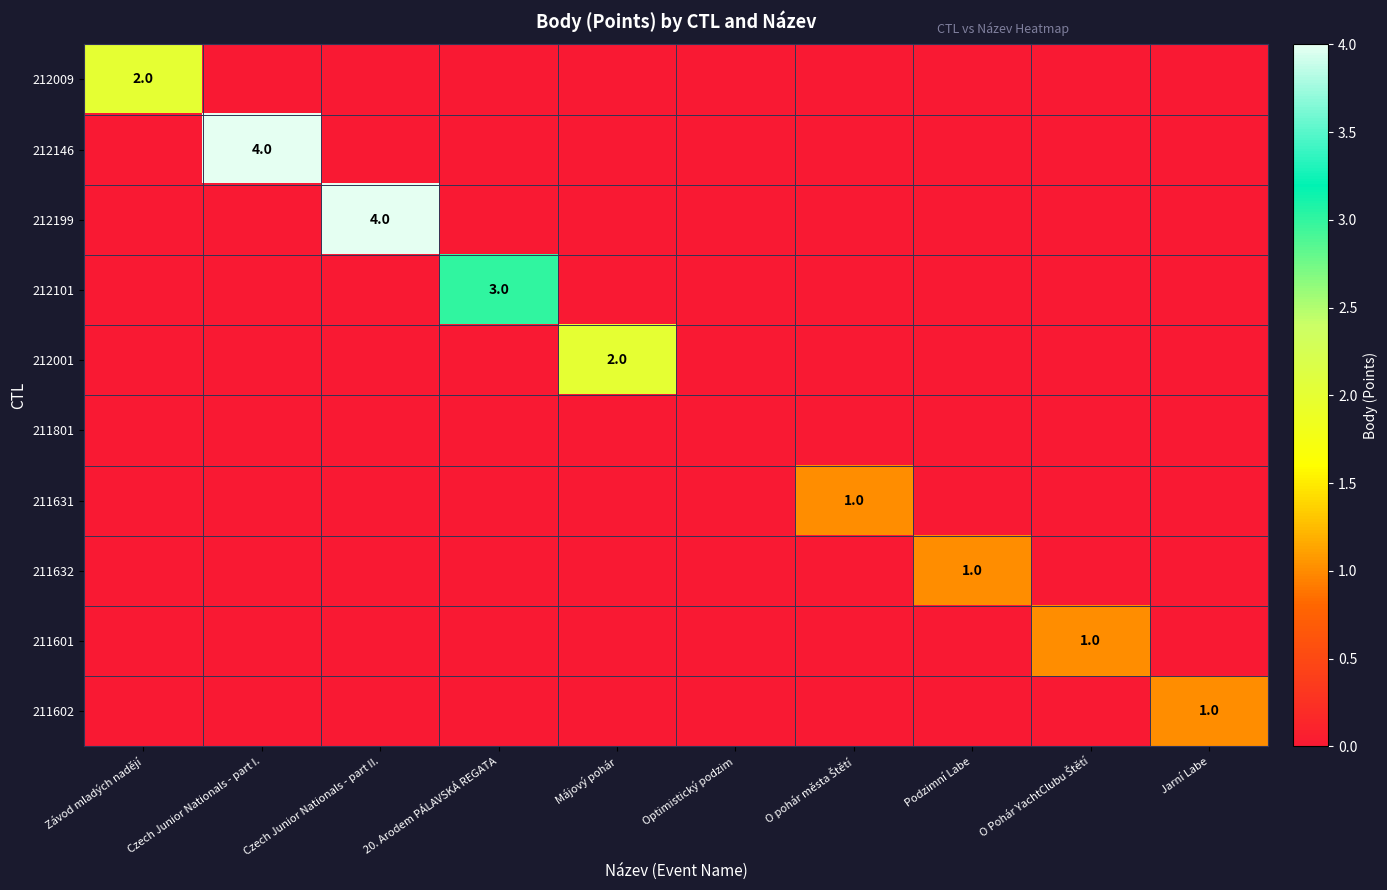

Is it true that 211631 equals 0 at Optimistický podzim?

True